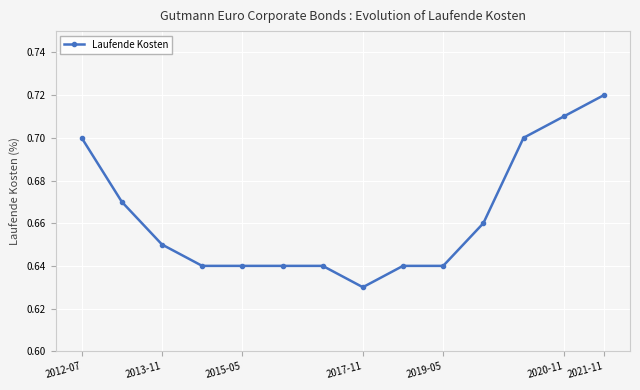

Count the values in the range 0 to 1.

14